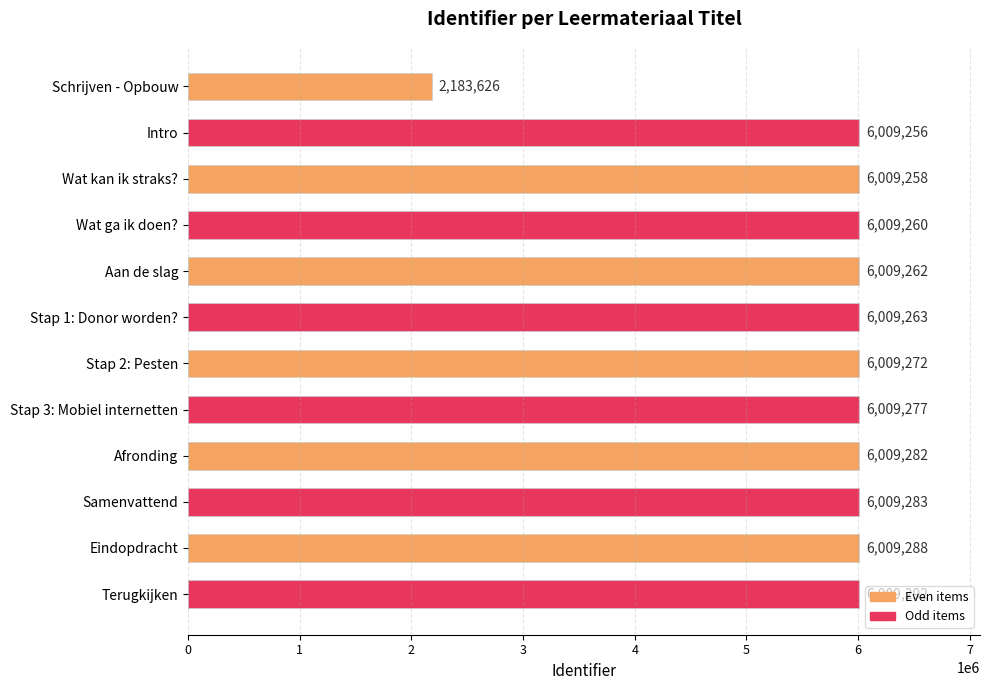

Does the chart contain any negative values?

No